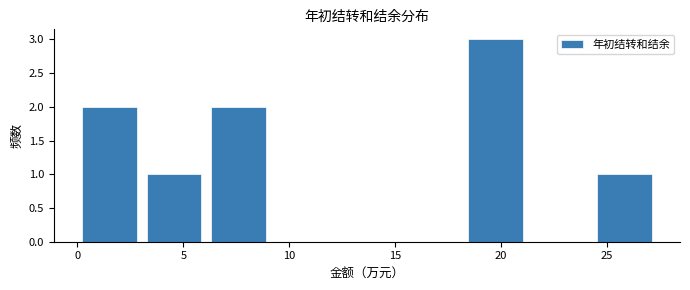

Over which range of the x-axis is the bar tallest?

18.0 to 21.5